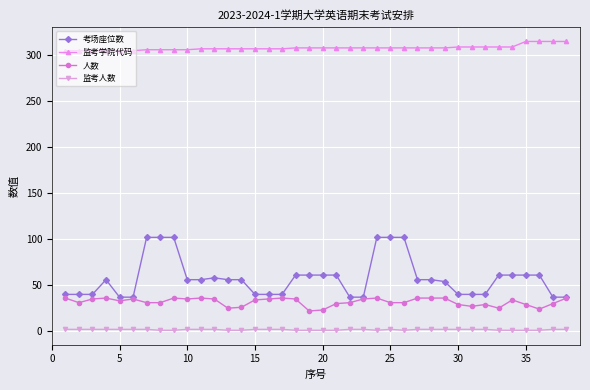

True or false: 监考人数 and 人数 cross at least once.

False